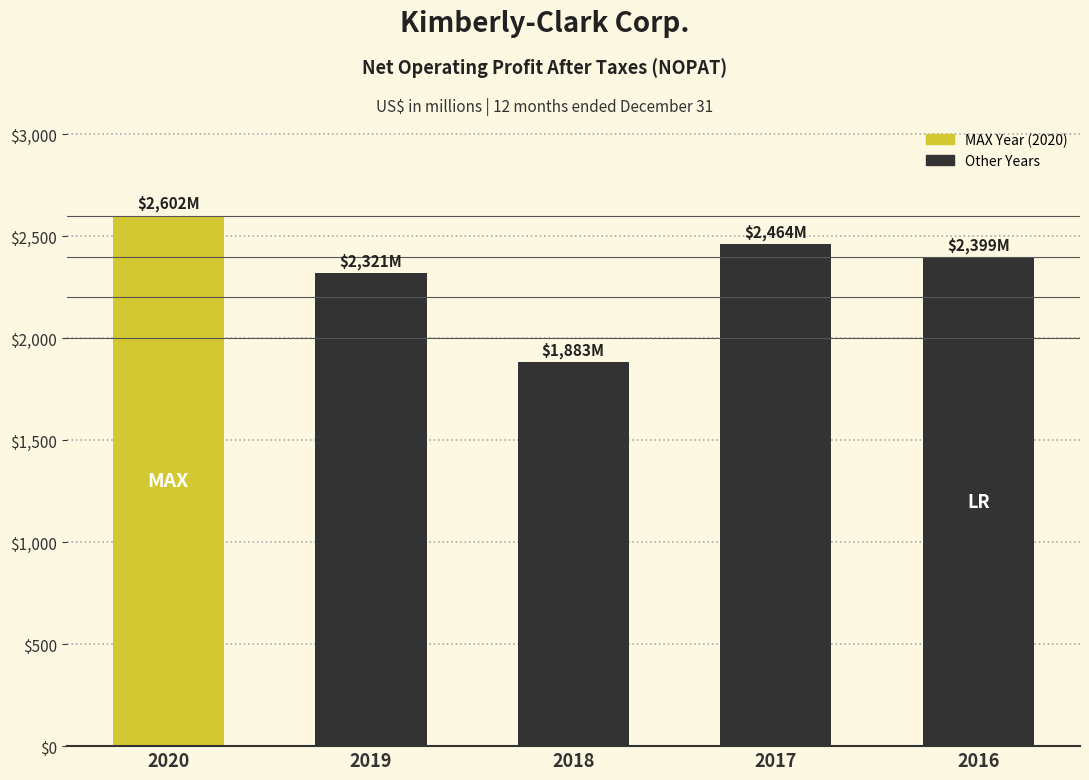

Reading left to right, list all the values displayed in this chart.

2602	2321	1883	2464	2399